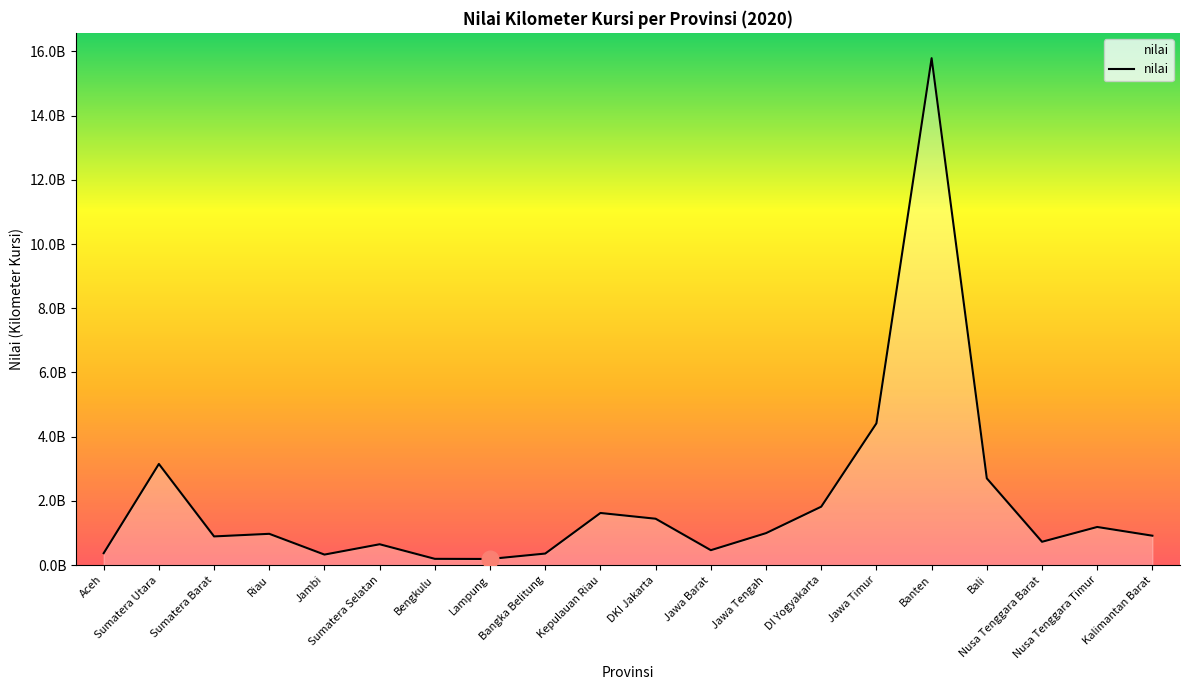

What is the minimum value shown in the chart?

190064174.6